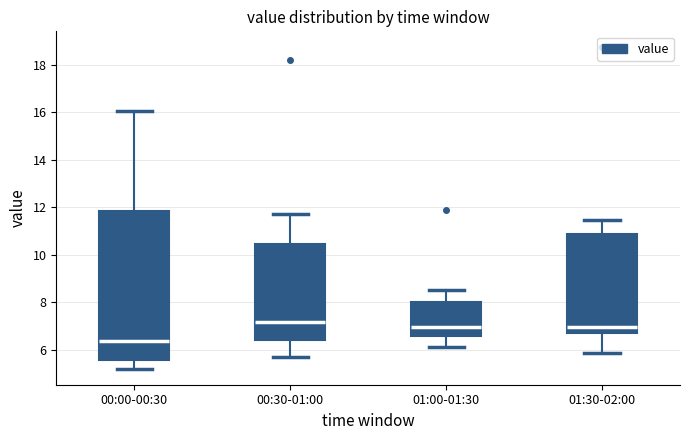

Where does the median line of the box for 01:00-01:30 sit on the y-axis? The values are not printed on the chart, so give them approximately, as read against the axis.

7.0